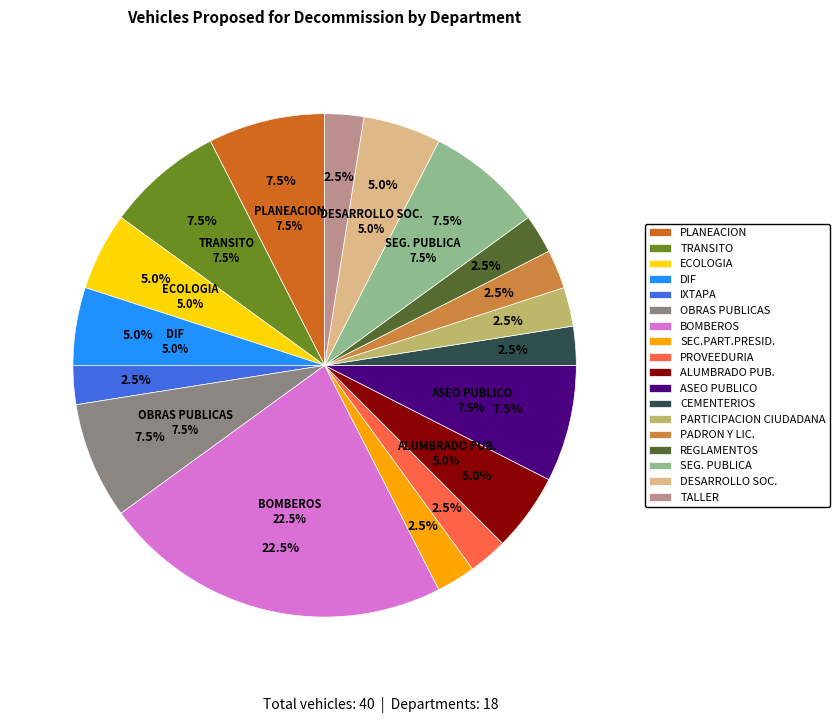

Which slice is the largest?

BOMBEROS